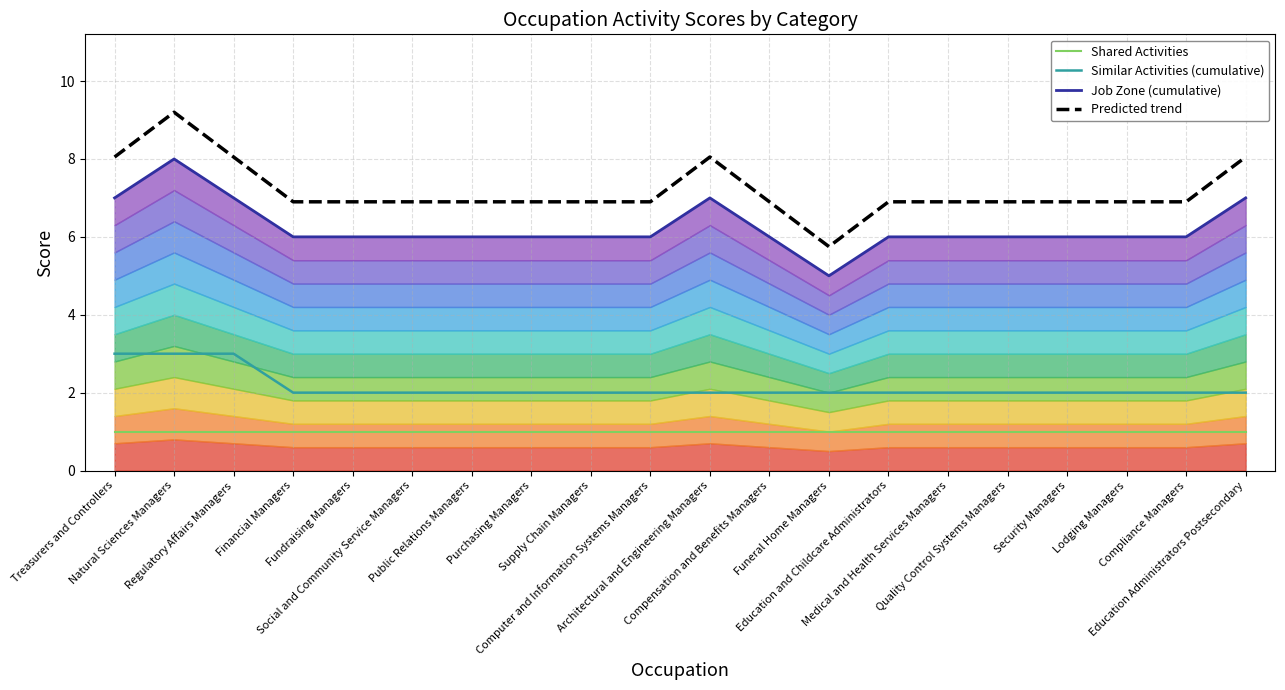

What position from the right is Education and Childcare Administrators?

7